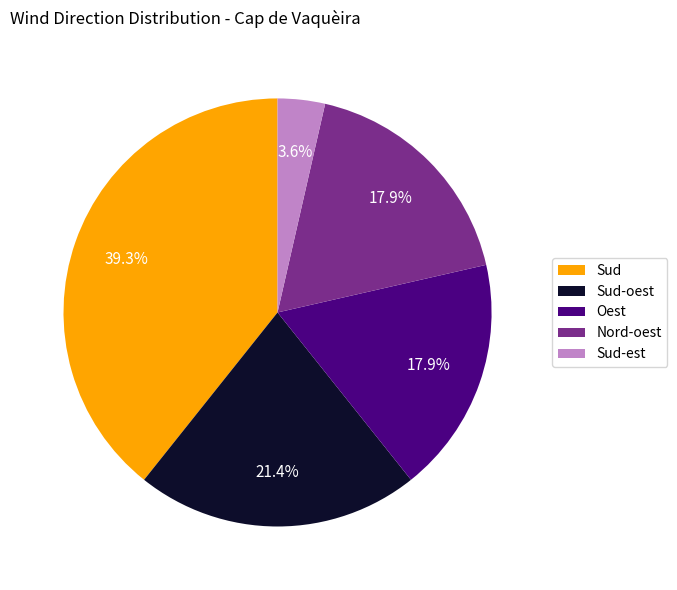

What portion of the pie excludes Nord-oest?

82.1%